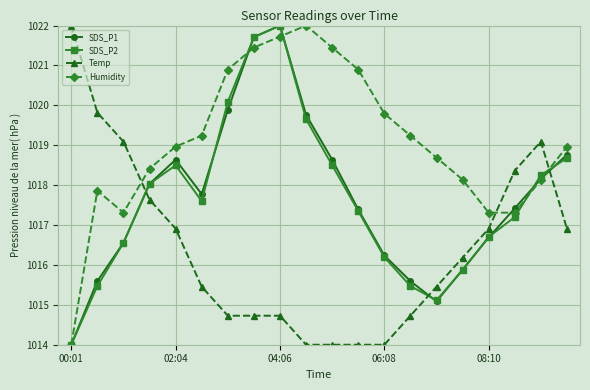

What is the greatest value displayed?

1022.0